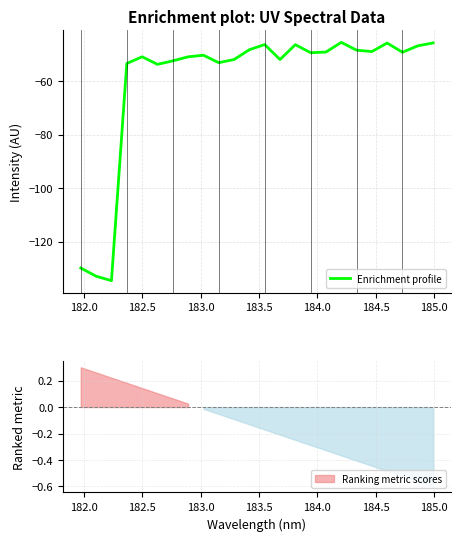

What is the highest value of the Enrichment profile series?

-45.5